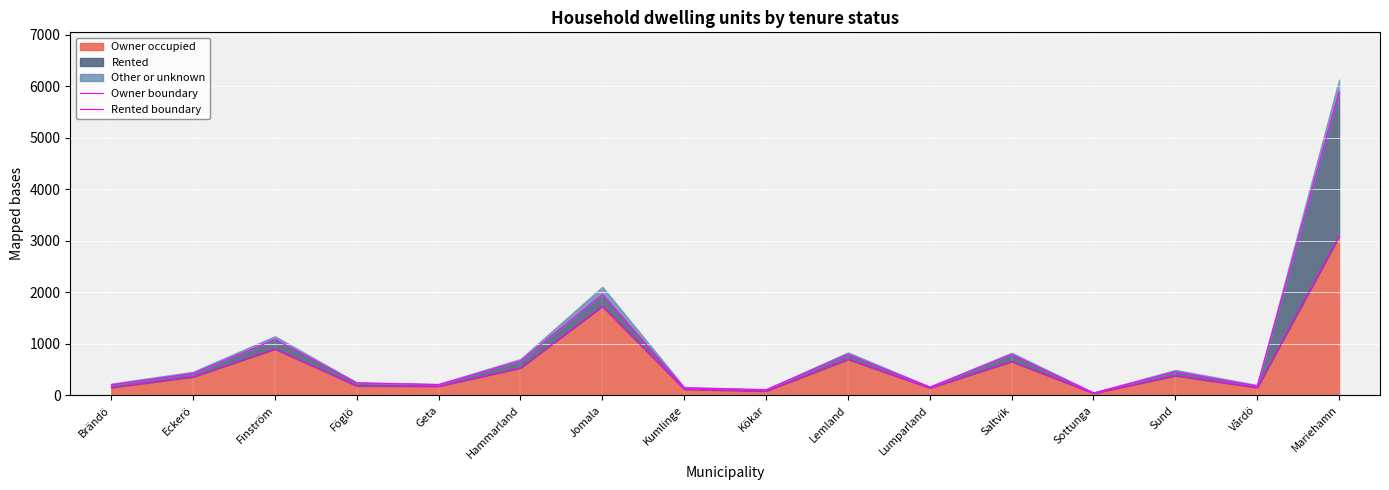

True or false: Rented boundary and Owner boundary intersect in this chart.

False